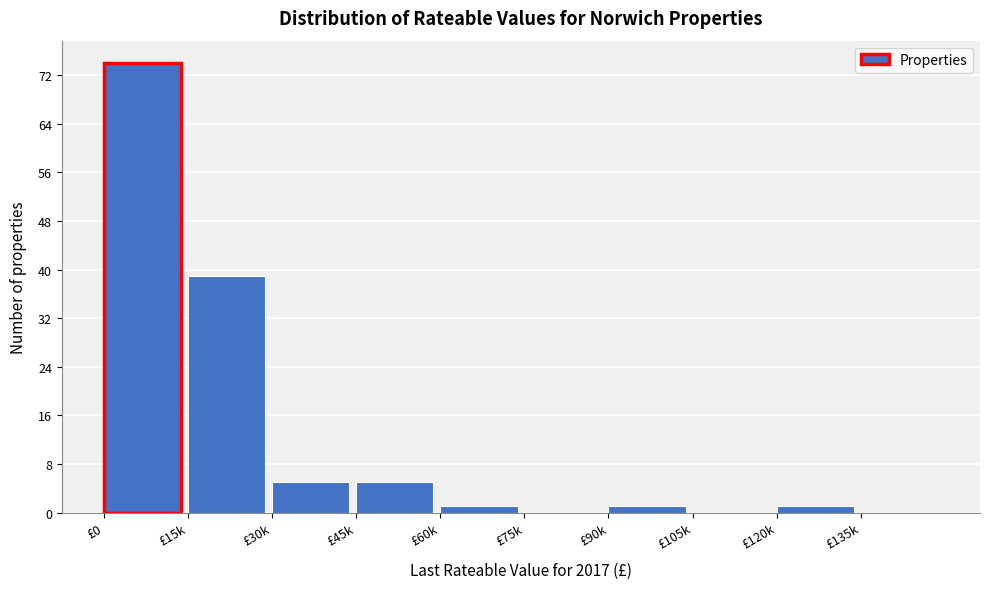

Reading right to left, extract all data points from this chart.

£135k=0	£120k=1	£105k=0	£90k=1	£75k=0	£60k=1	£45k=5	£30k=5	£15k=39	£0=74